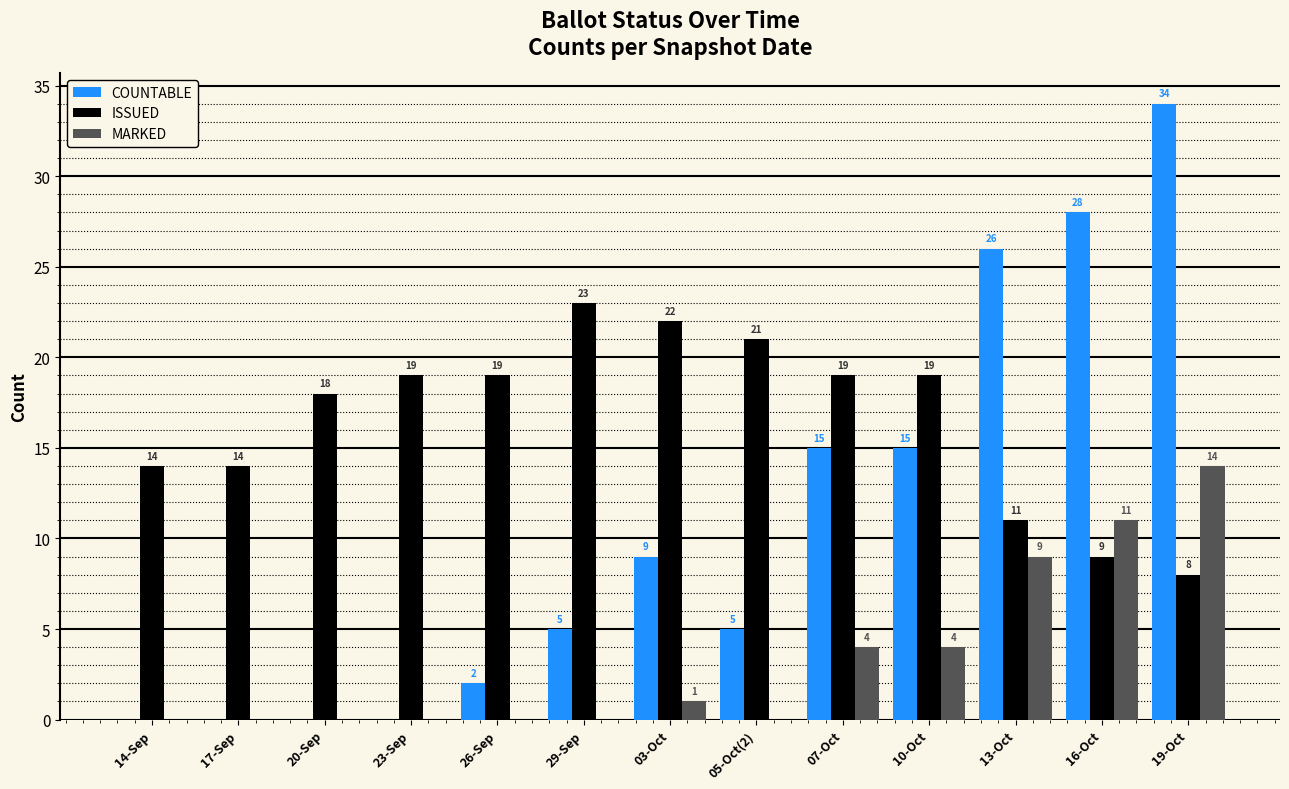

How many data points in MARKED are above 0?

6